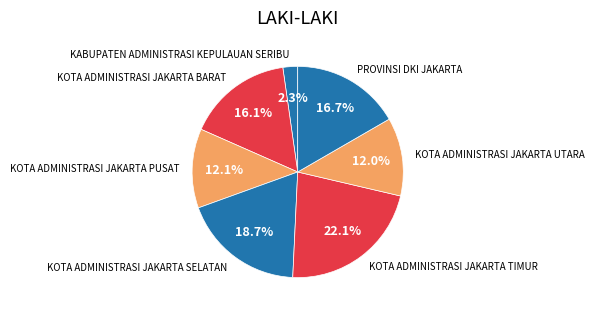

To the nearest percent, what is the average slice percentage?

14%